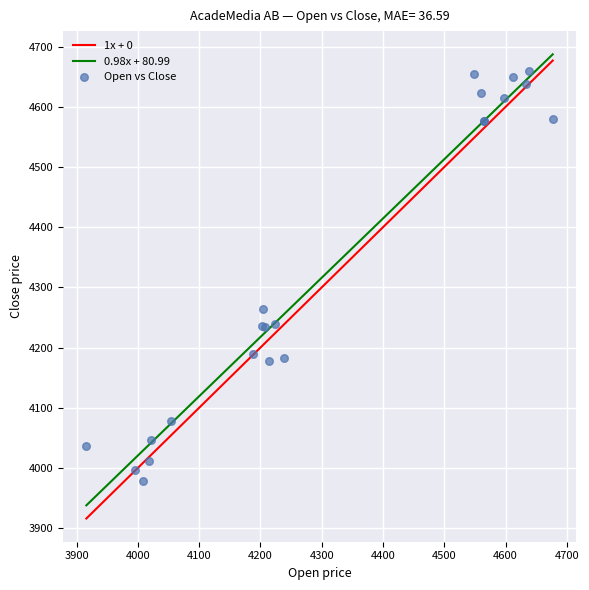

What Y value in the scatter plot is closest to 4319?

4264